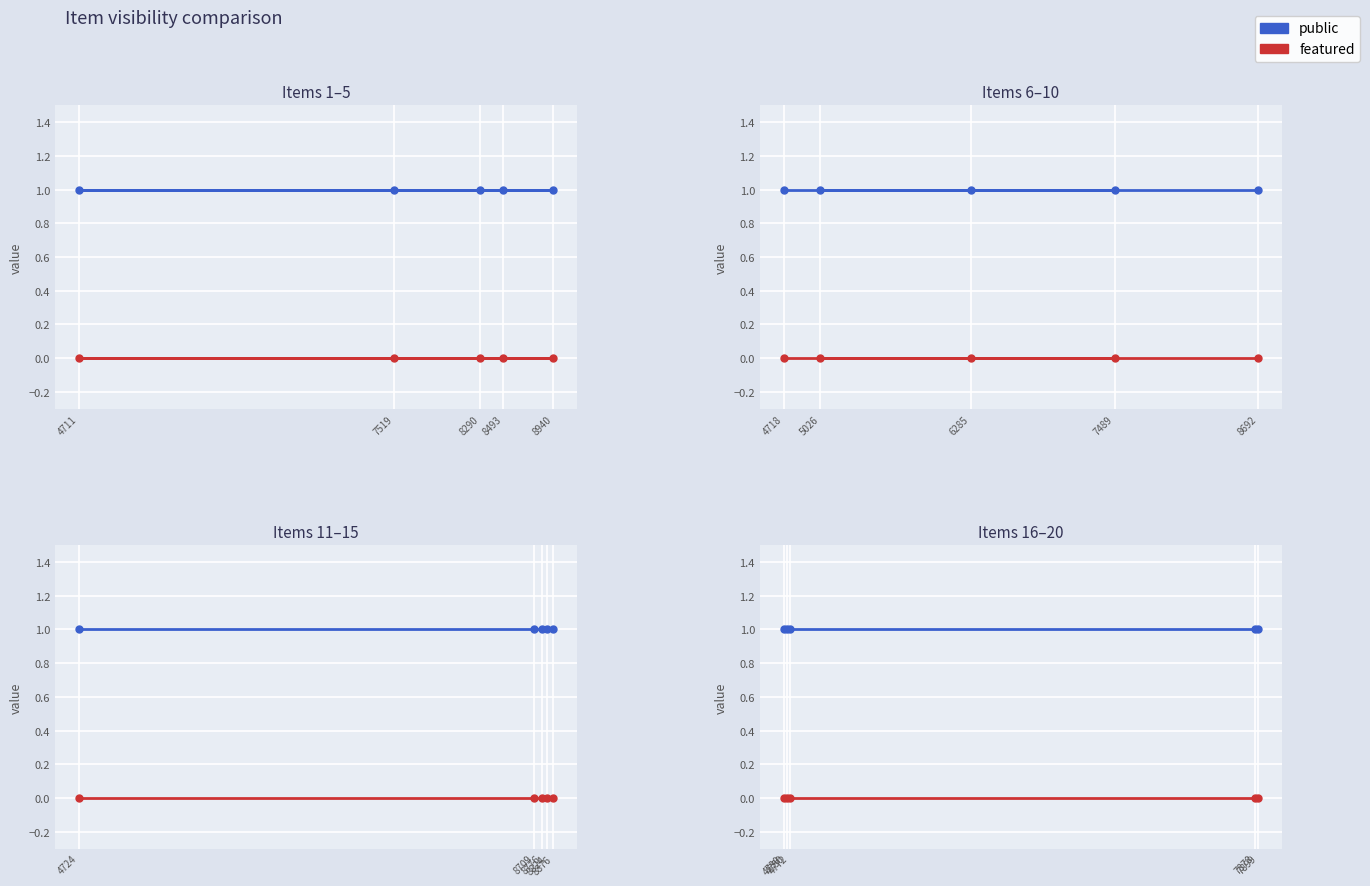

What is the maximum value shown in the chart?

1